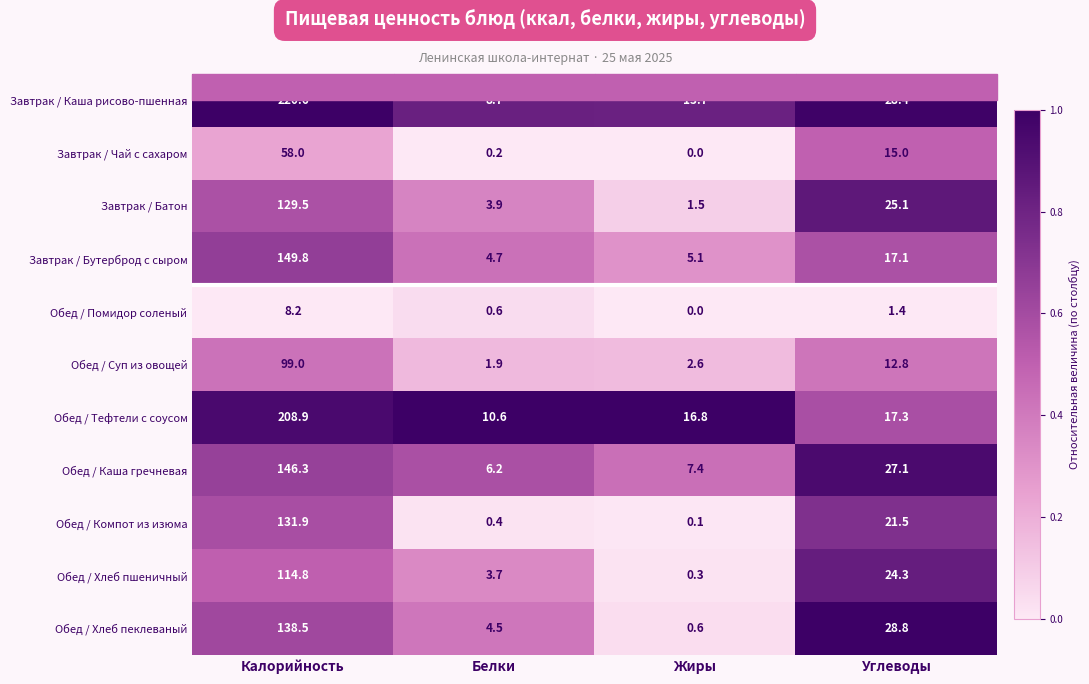

Which series has the widest spread of values?

Завтрак / Каша рисово-пшенная